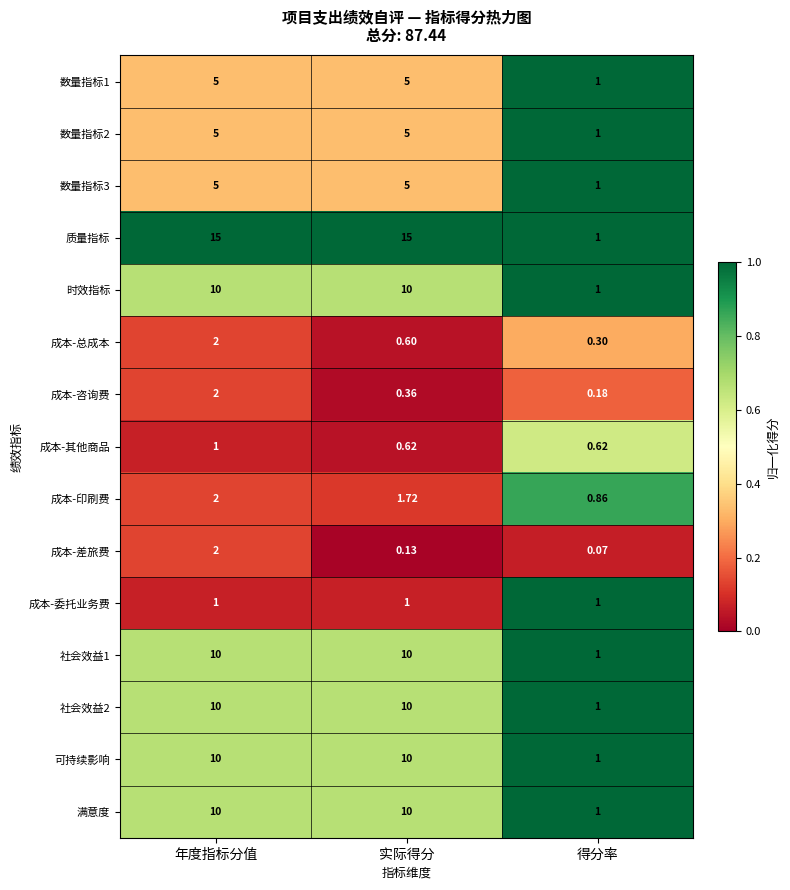

Which series changed the most between 年度指标分值 and 实际得分?

成本-差旅费